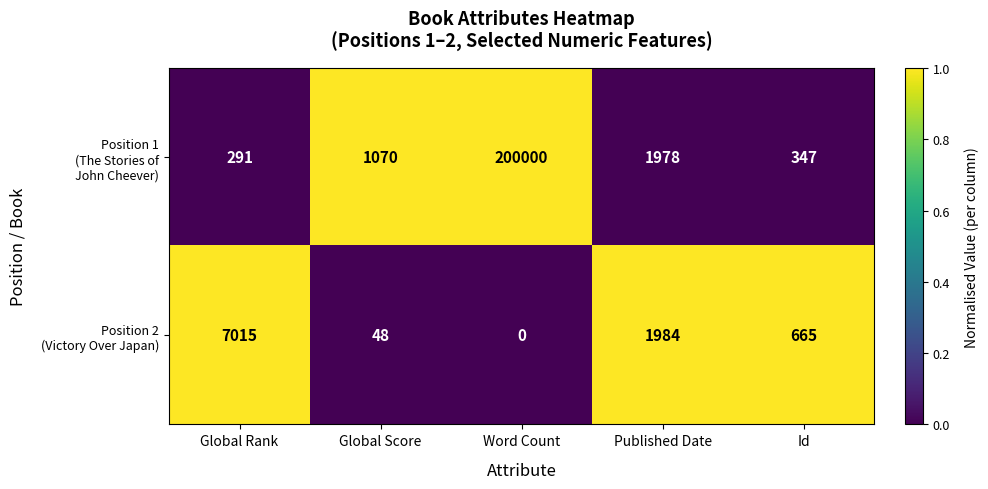

At which category is the sum across all series the highest?

Word Count